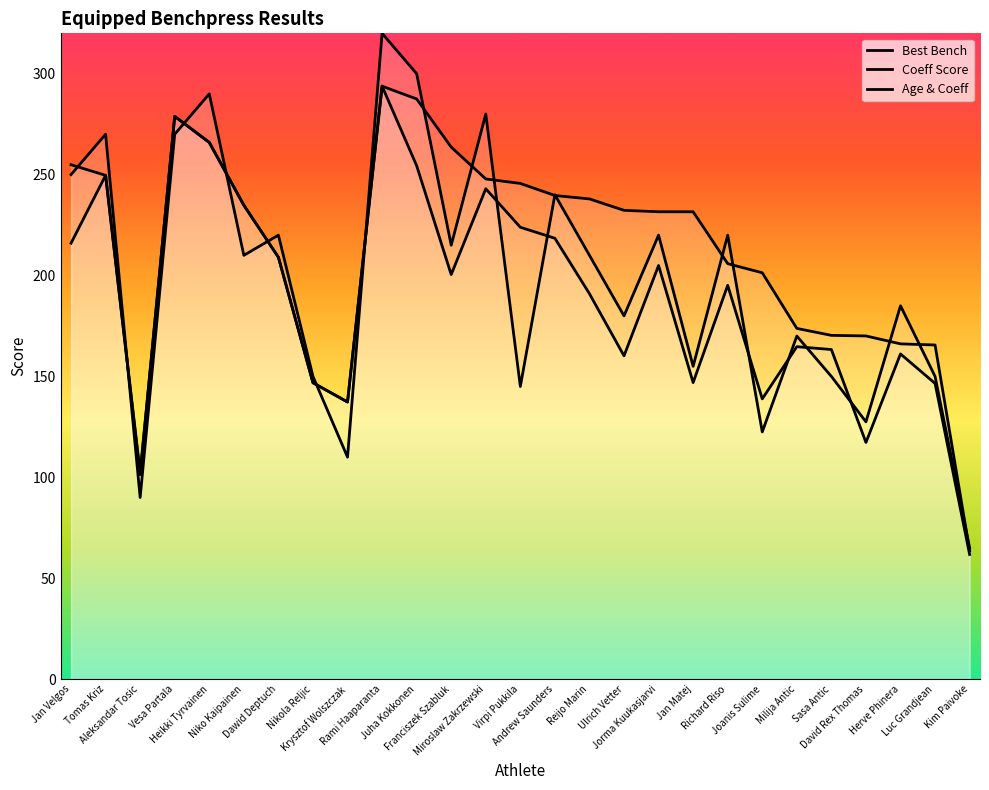

What is the label of the 26th point from the right?

Tomas Kriz